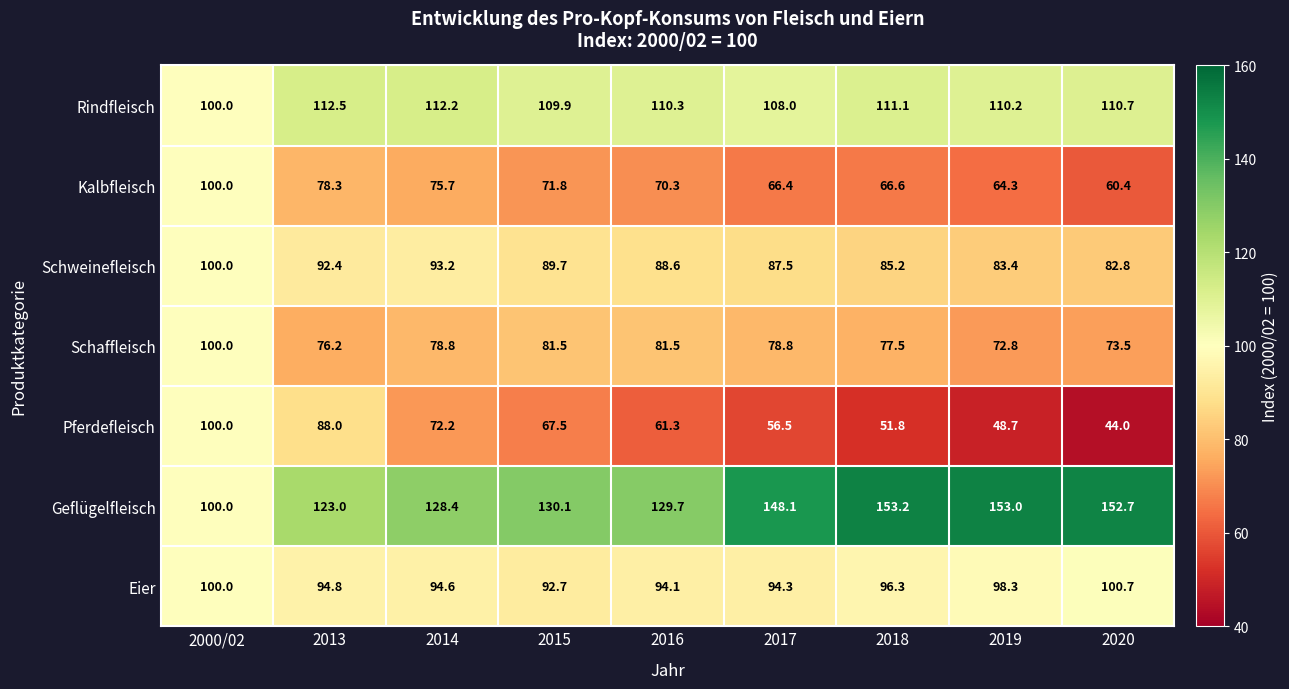

What is the difference between the maximum and minimum values in the Pferdefleisch series?

56.0